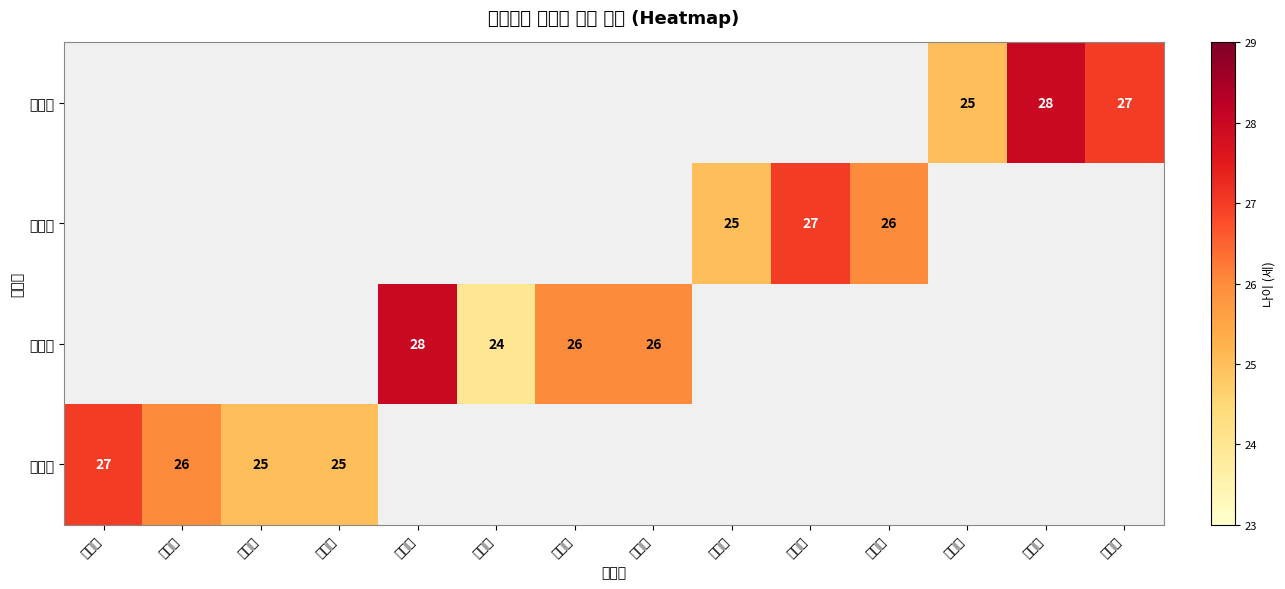

How many distinct data groups are displayed?

4